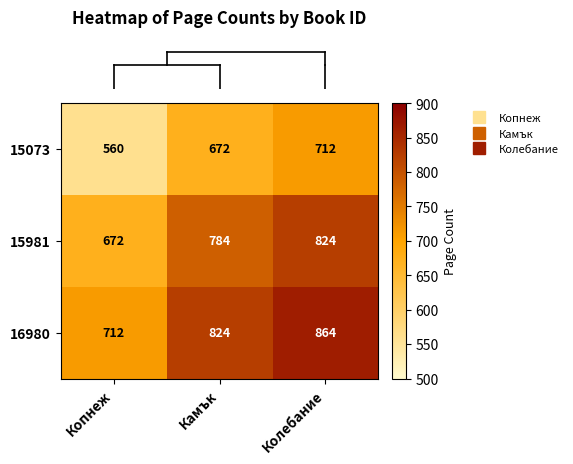

Reading left to right, extract all data points from this chart.

15073: Копнеж=560	Камък=672	Колебание=712
15981: Копнеж=672	Камък=784	Колебание=824
16980: Копнеж=712	Камък=824	Колебание=864